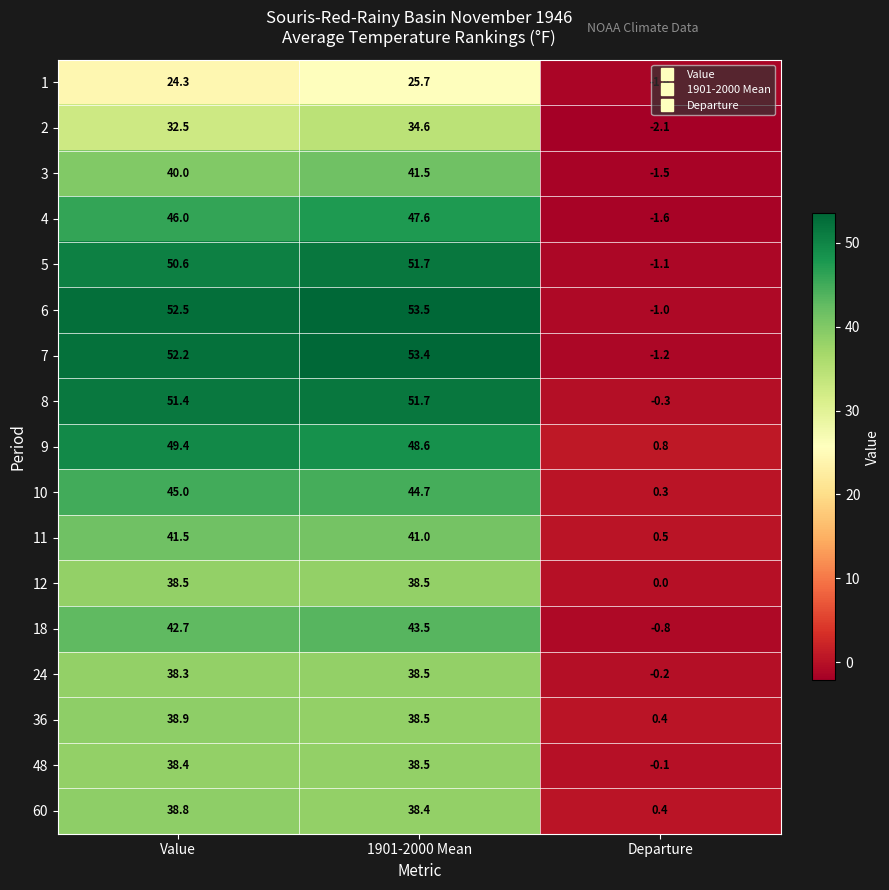

Which series changed the most between Value and 1901-2000 Mean?

2